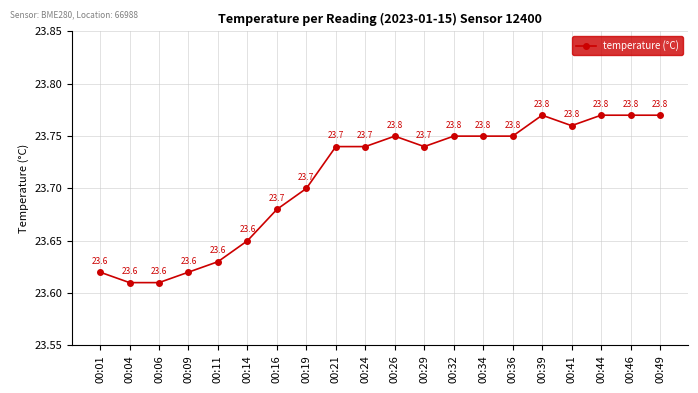

Count the values in the range 23 to 24.

20